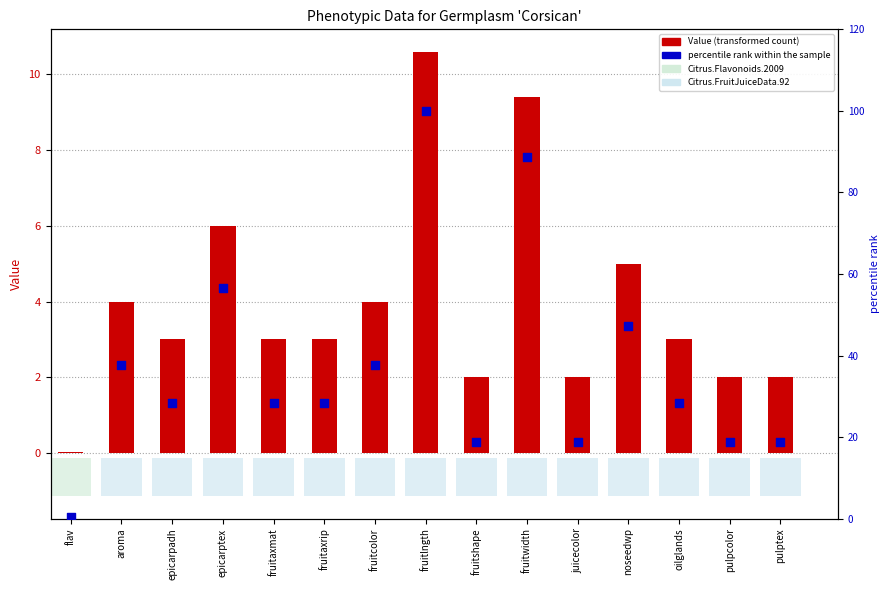

Which series contains the lowest Y value?

Value